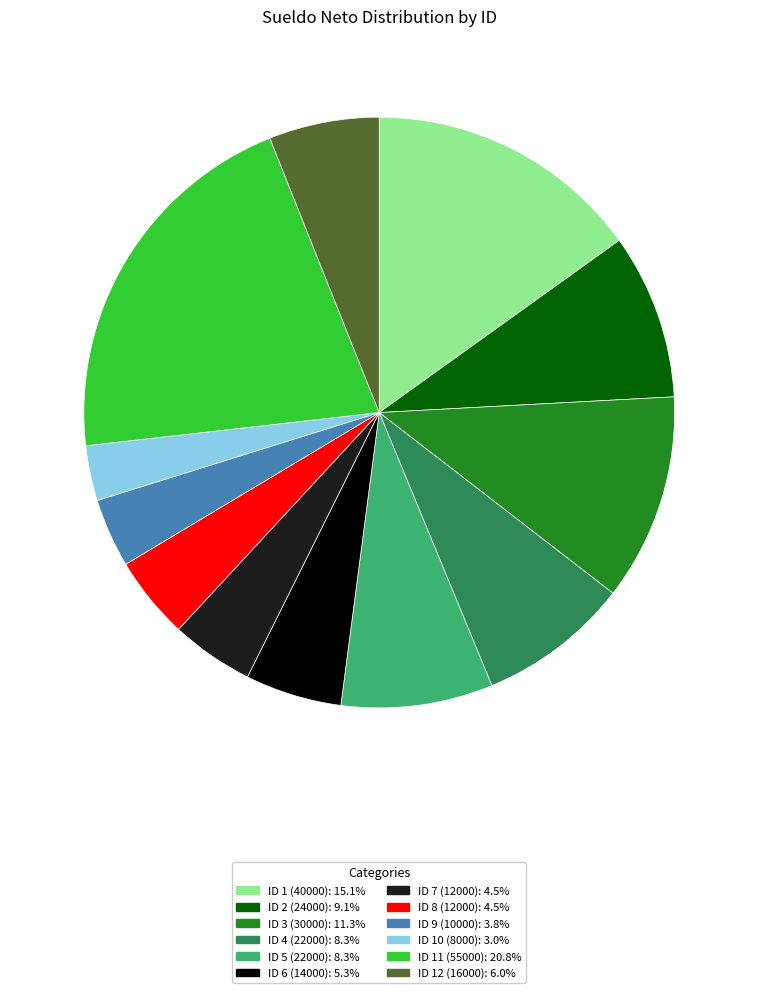

The ID 6 (14000) slice represents 5% of the pie. True or false?

True